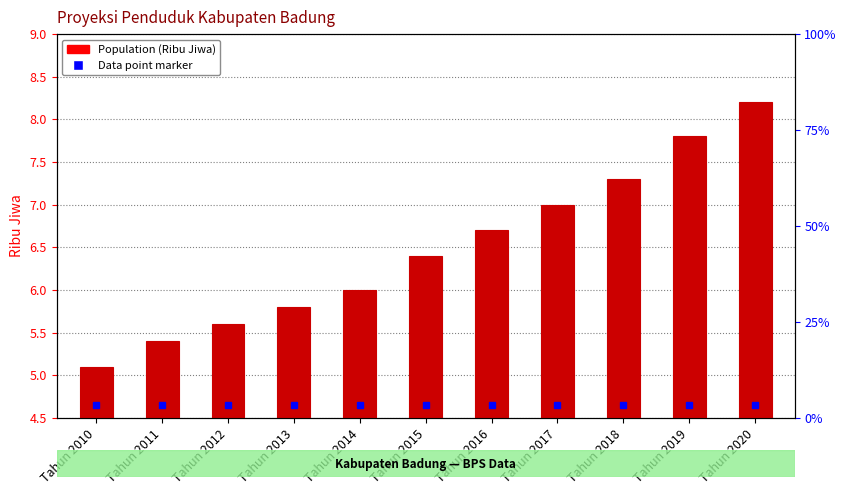

Reading left to right, what are all the values shown in this chart?

Tahun 2010=5.1	Tahun 2011=5.4	Tahun 2012=5.6	Tahun 2013=5.8	Tahun 2014=6.0	Tahun 2015=6.4	Tahun 2016=6.7	Tahun 2017=7.0	Tahun 2018=7.3	Tahun 2019=7.8	Tahun 2020=8.2